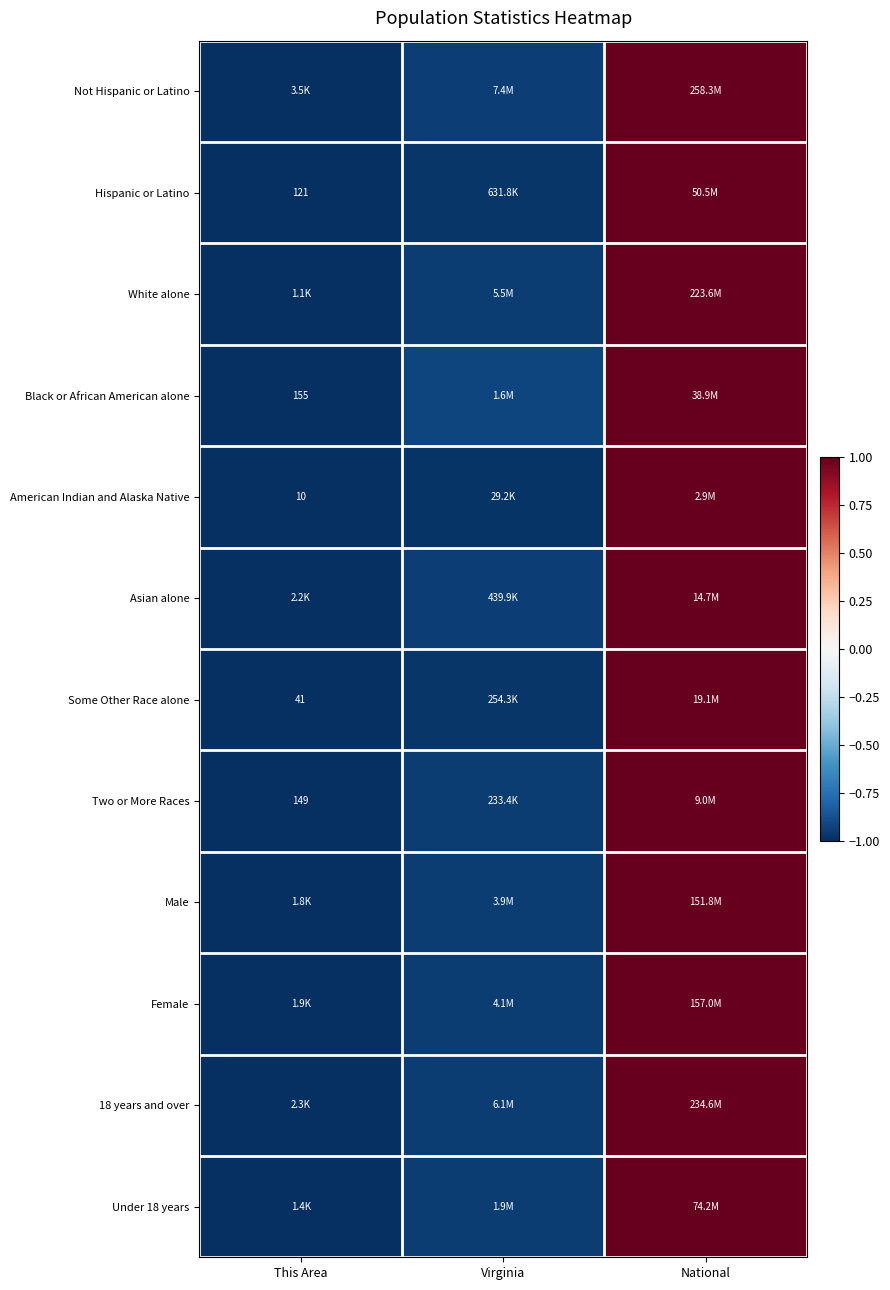

Count the number of categories in the chart.

3